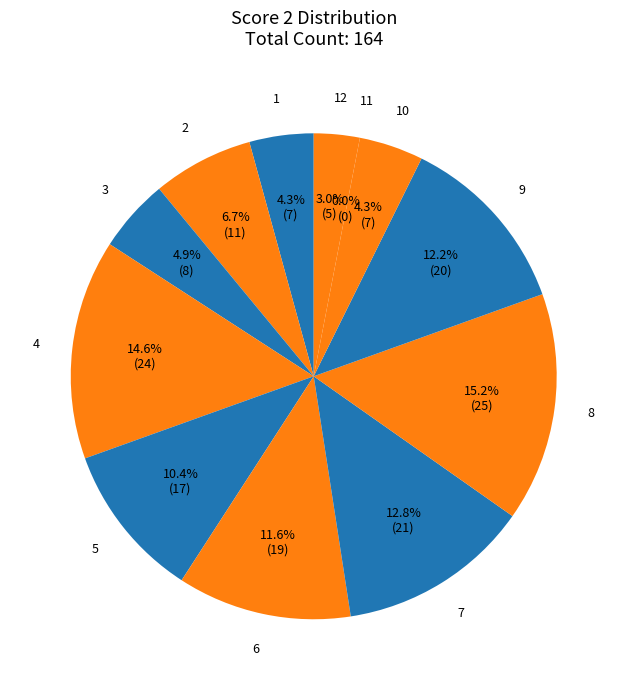

How many slices are in this pie chart?

12